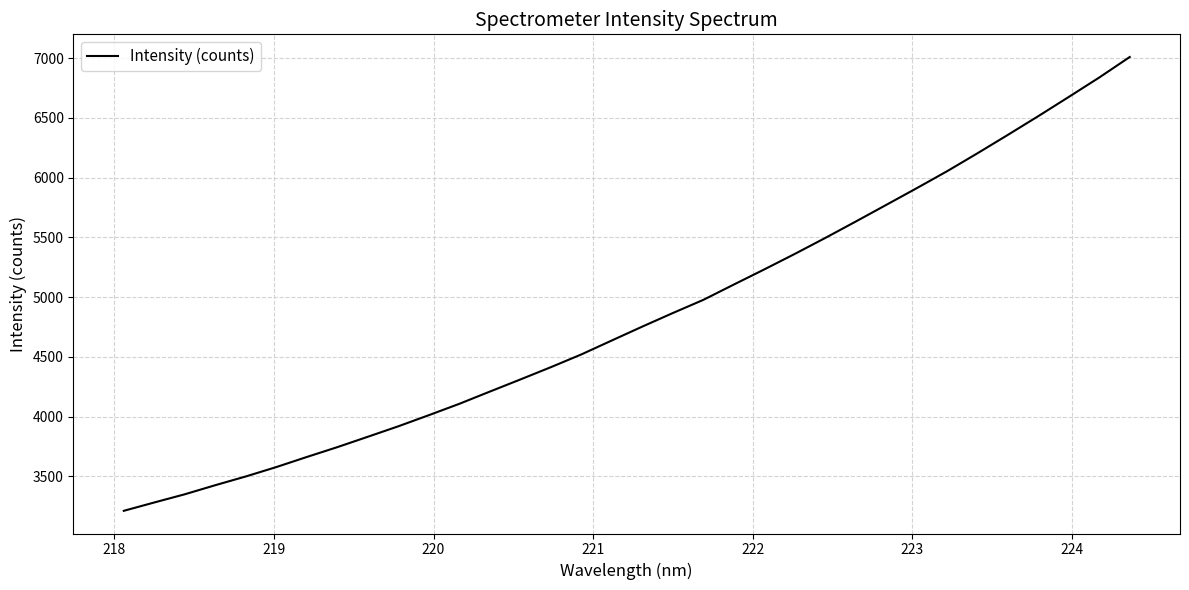

What is the maximum value shown in the chart?

7009.2